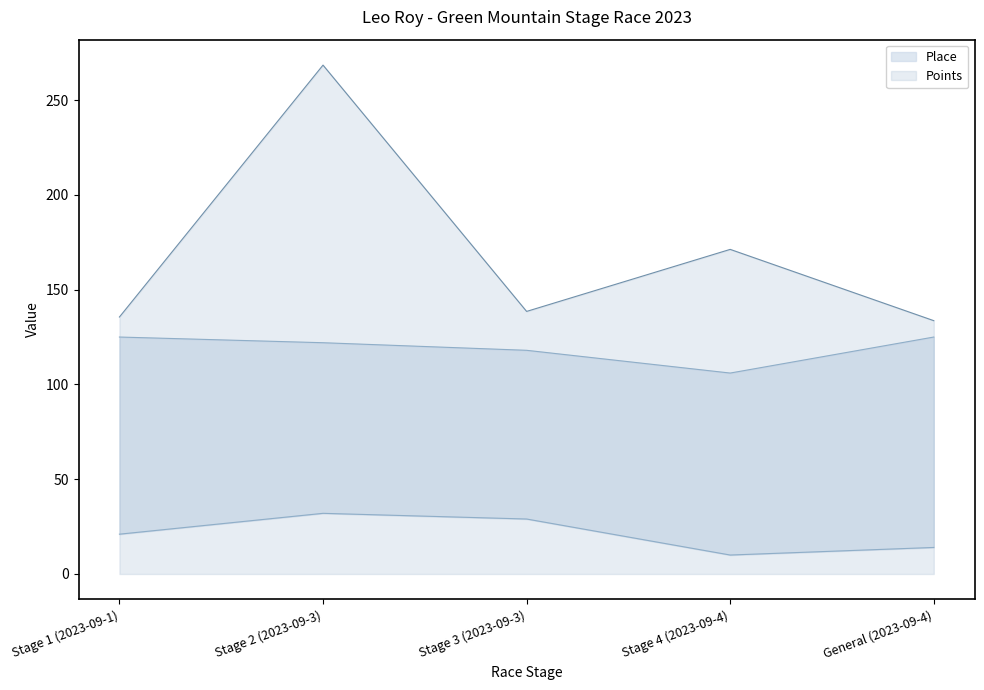

What is the value of the Total Racers point at the 5th from the left?

125.0